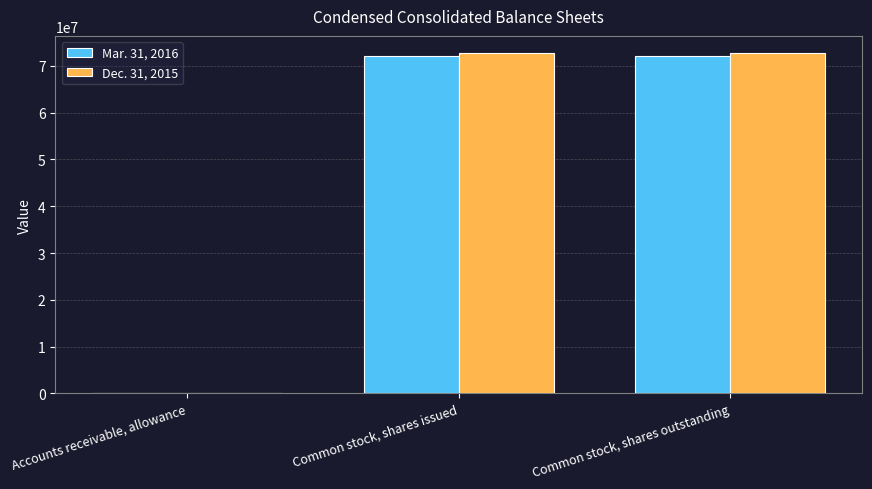

What is the approximate value of Dec. 31, 2015 at Common stock, shares issued, to the nearest 10?

72766380